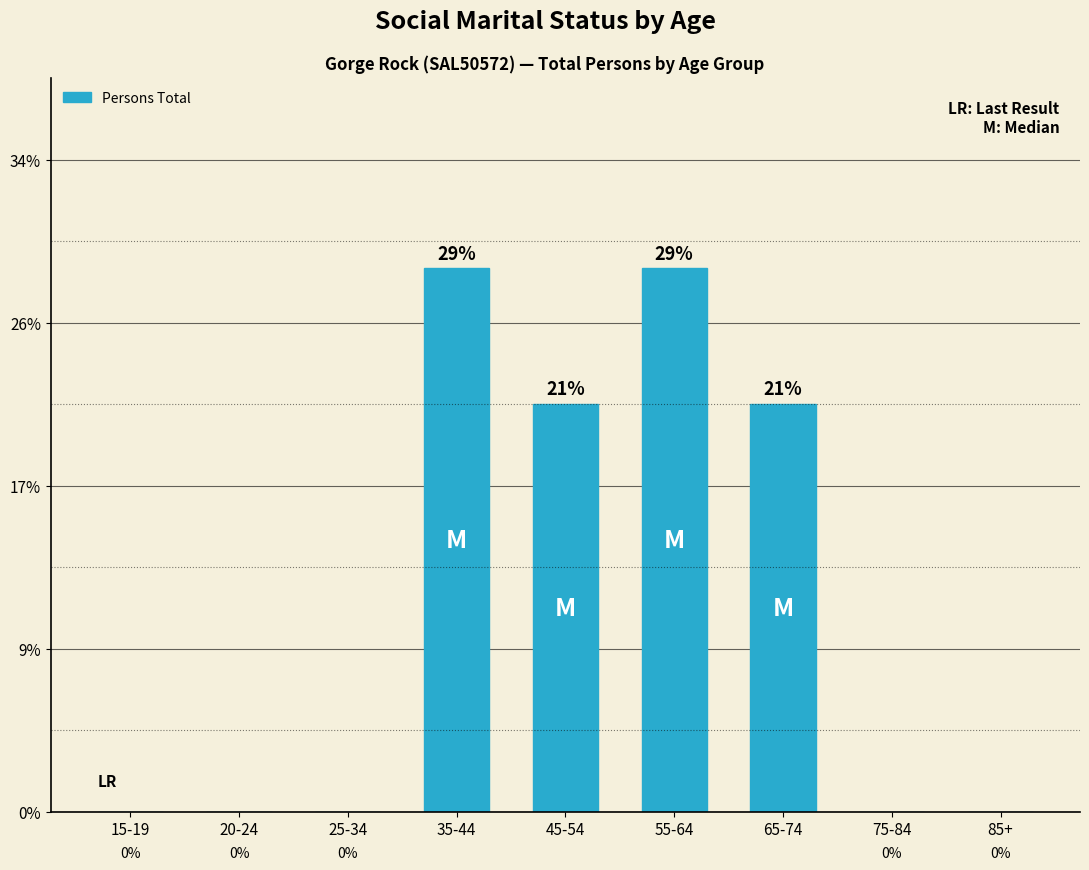

Are the bars horizontal?

No